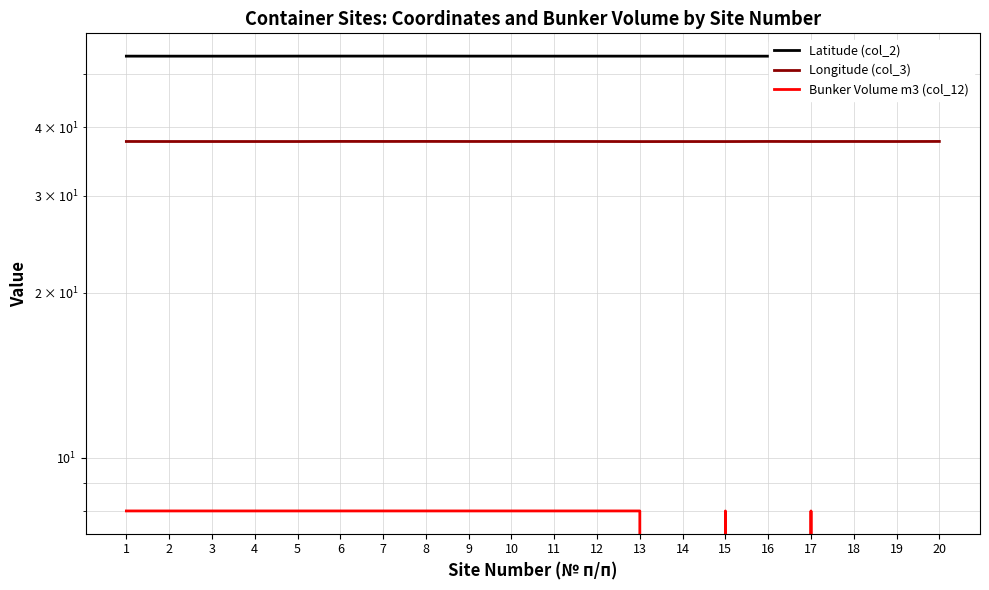

Reading left to right, what are all the values shown in this chart?

Latitude (col_2): 1=53.9	2=53.9	3=53.9	4=53.9	5=53.9	6=53.9	7=53.9	8=54.0	9=53.9	10=53.9	11=53.9	12=53.9	13=53.9	14=53.9	15=53.9	16=53.9	17=53.9	18=53.9	19=54.0	20=54.0
Longitude (col_3): 1=37.7	2=37.7	3=37.7	4=37.7	5=37.7	6=37.7	7=37.7	8=37.7	9=37.7	10=37.7	11=37.7	12=37.7	13=37.7	14=37.7	15=37.7	16=37.7	17=37.7	18=37.7	19=37.7	20=37.7
Bunker Volume m3 (col_12): 1=8.0	2=8.0	3=8.0	4=8.0	5=8.0	6=8.0	7=8.0	8=8.0	9=8.0	10=8.0	11=8.0	12=8.0	13=8.0	14=0.0	15=8.0	16=0.0	17=8.0	18=0.0	19=0.0	20=0.0